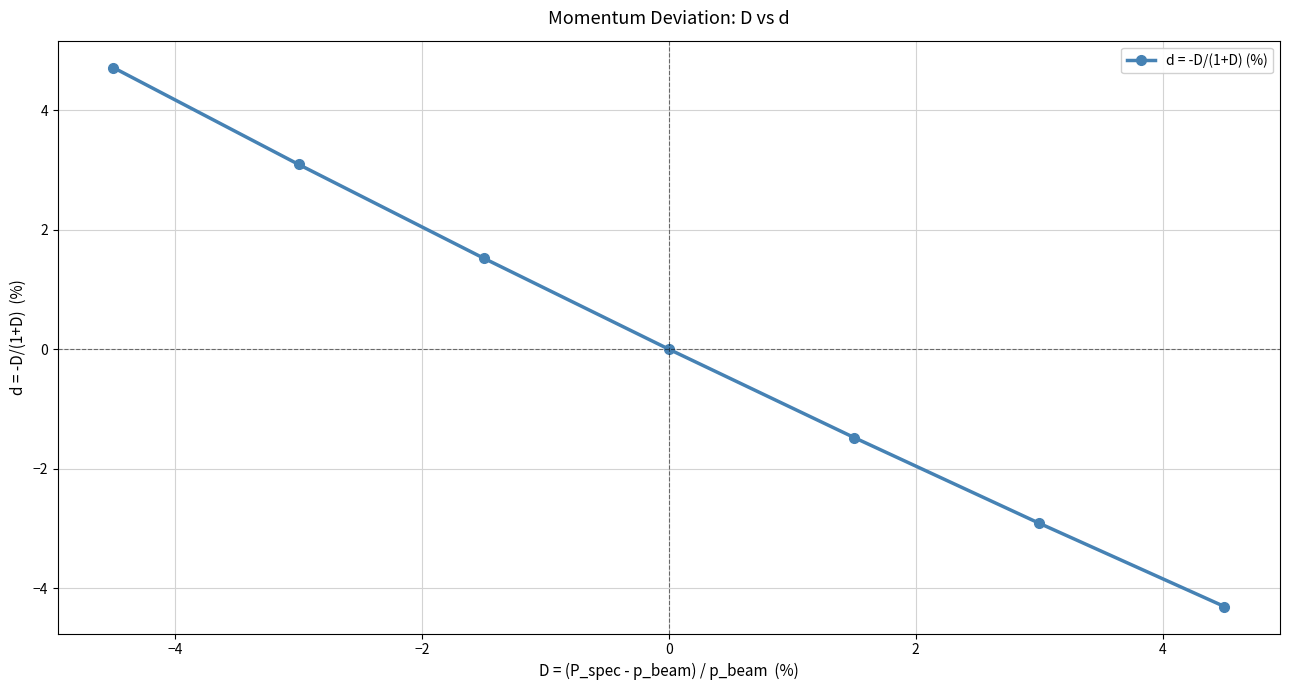

What is the difference between the maximum and minimum values?

9.0